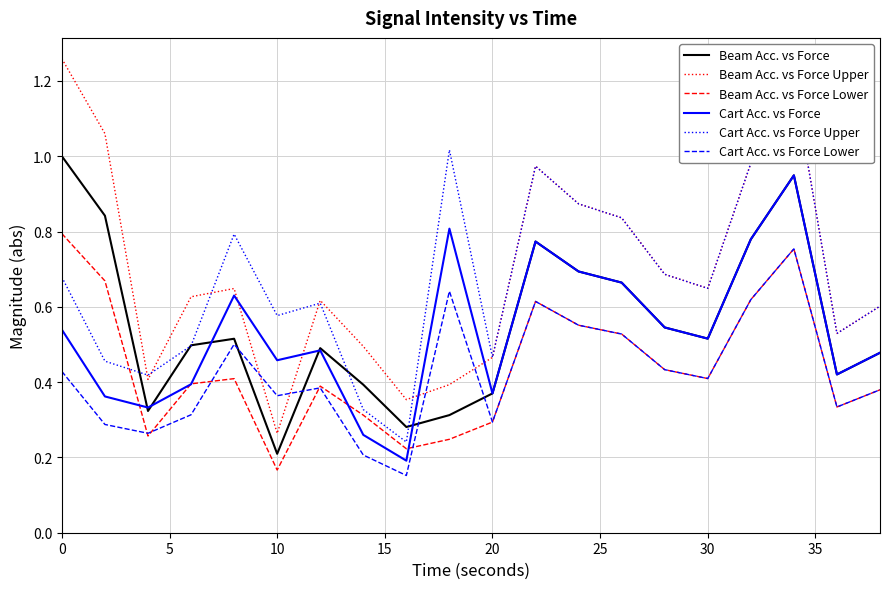

Where is Beam Acc. vs Force nearest to the value 0?

10